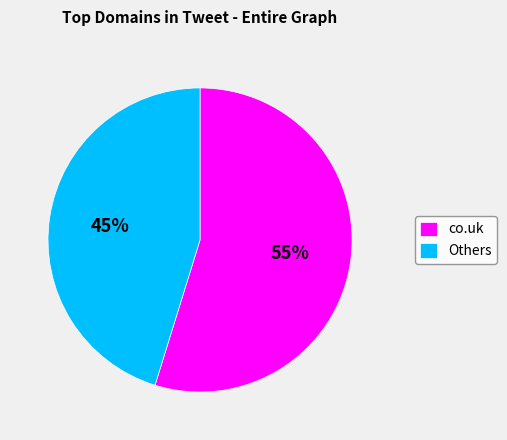

Between co.uk and Others, which is larger?

co.uk